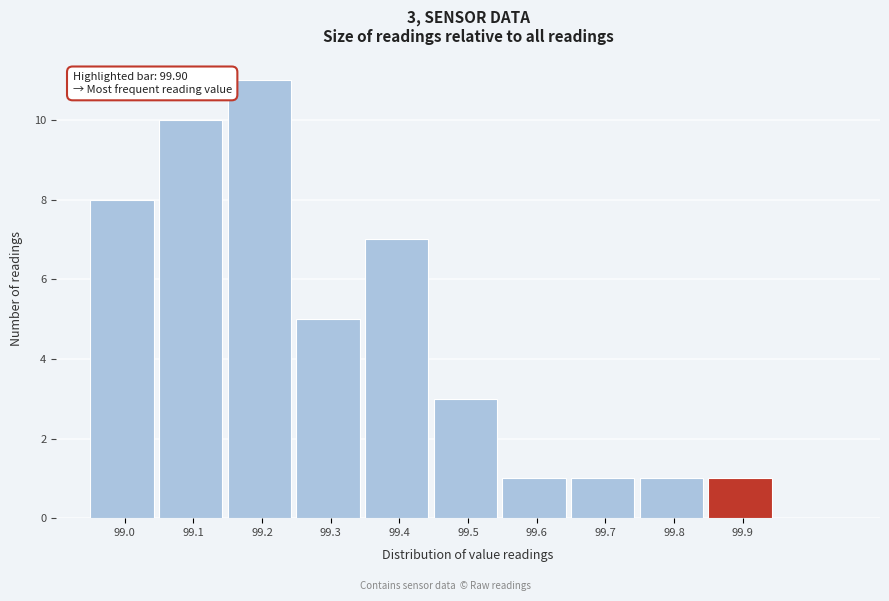

Reading right to left, list all the values displayed in this chart.

99.9=1	99.8=1	99.7=1	99.6=1	99.5=3	99.4=7	99.3=5	99.2=11	99.1=10	99.0=8